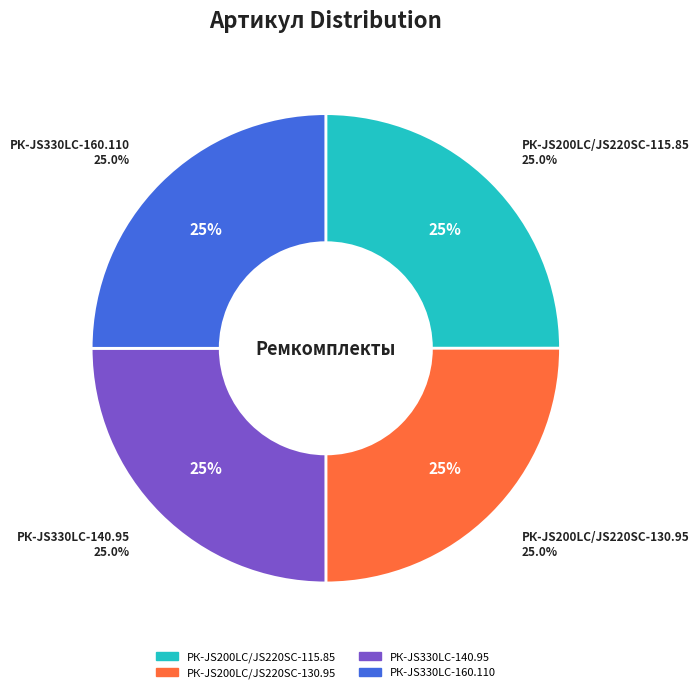

Which slice is the smallest?

РК-JS200LC/JS220SC-115.85